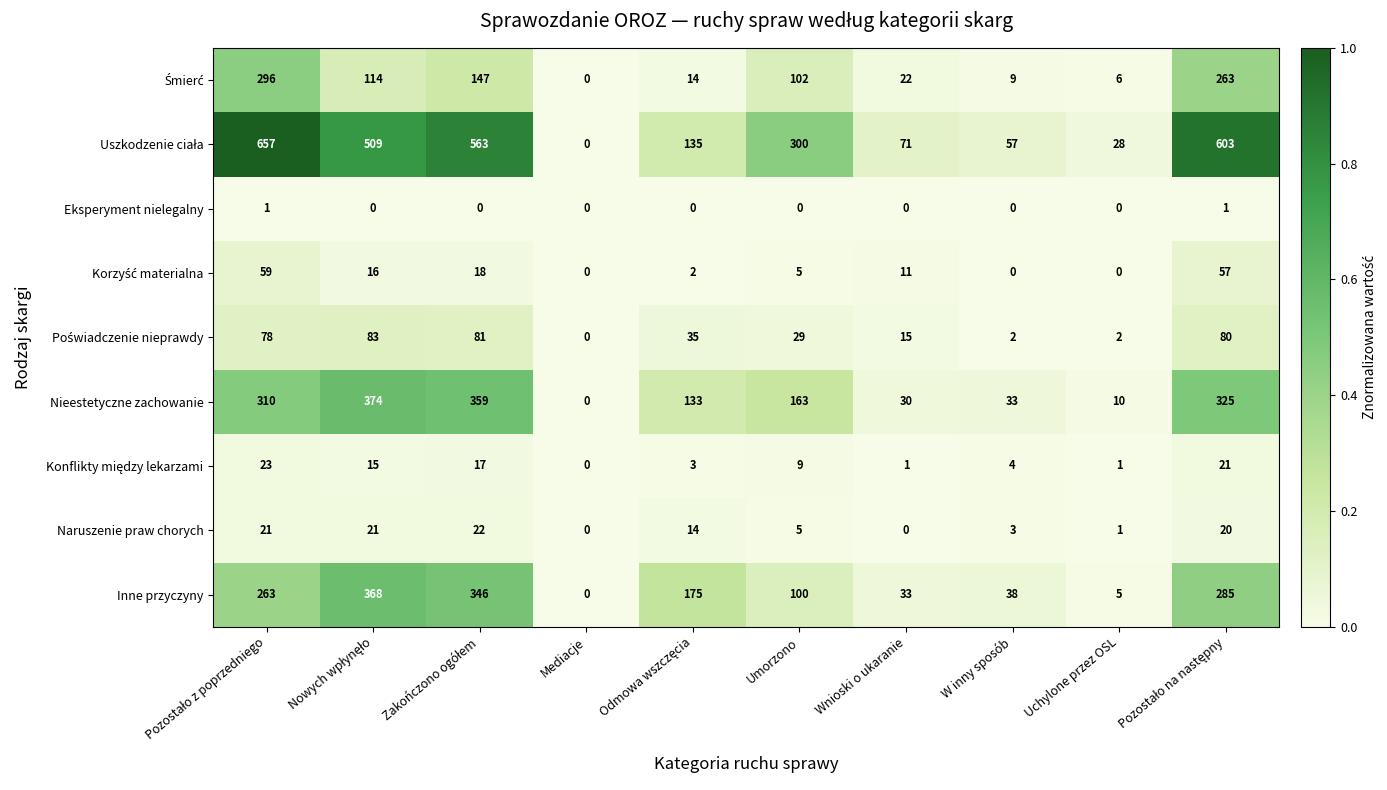

What is the difference between the second highest and minimum values in the Inne przyczyny series?

346